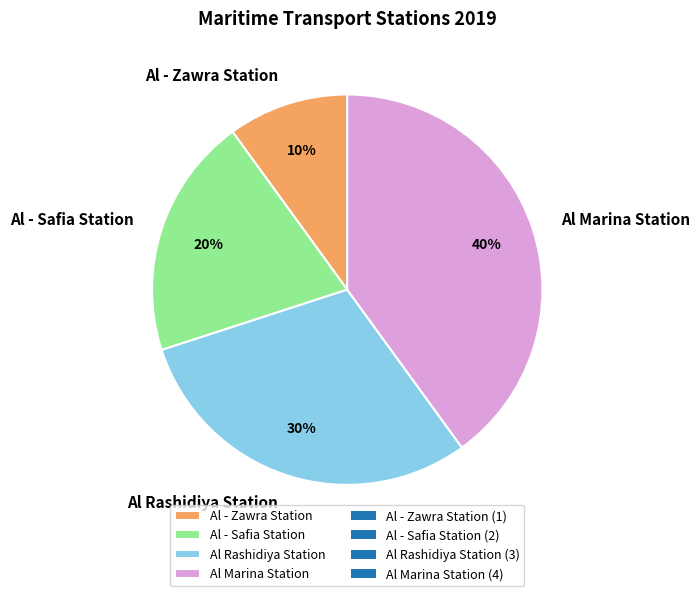

The Al - Zawra Station slice represents 10% of the pie. True or false?

True